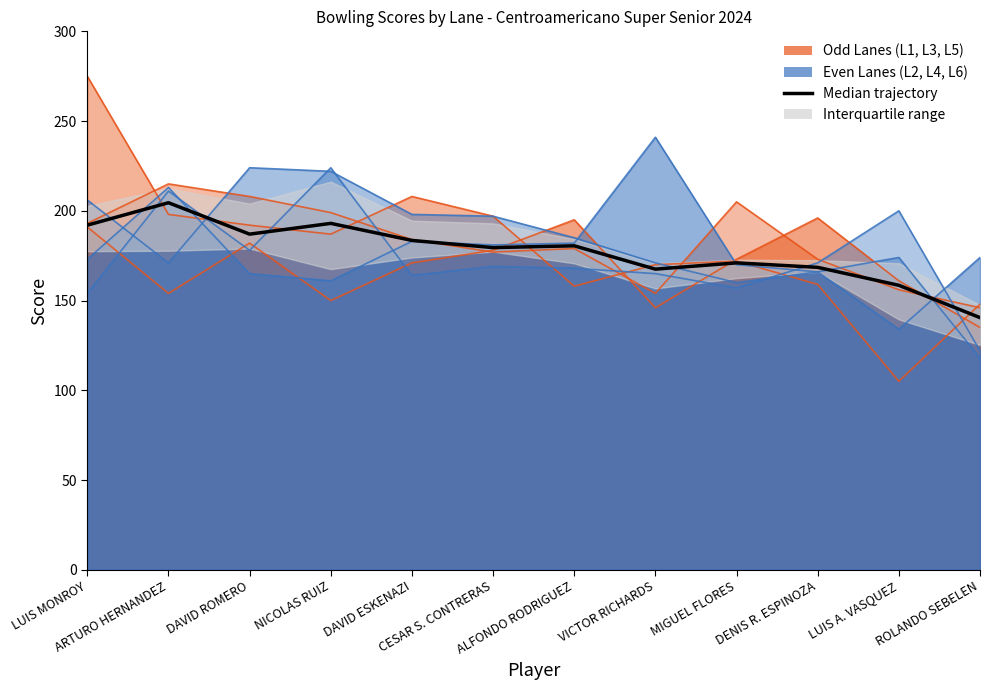

What is the sum of the values at ROLANDO SEBELEN and ALFONDO RODRIGUEZ?

321.0